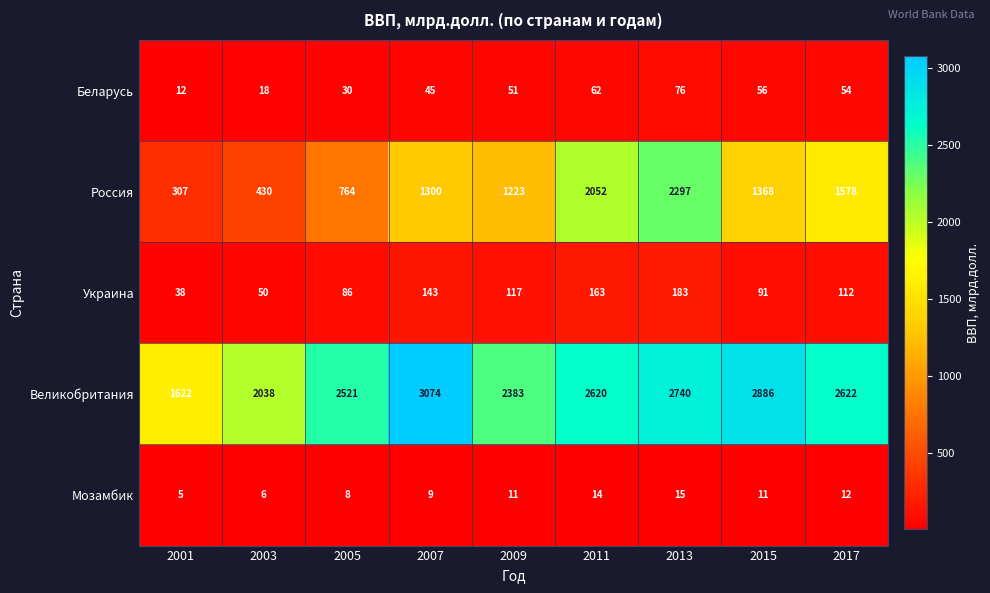

Which category has the lowest value in the Великобритания series?

2001